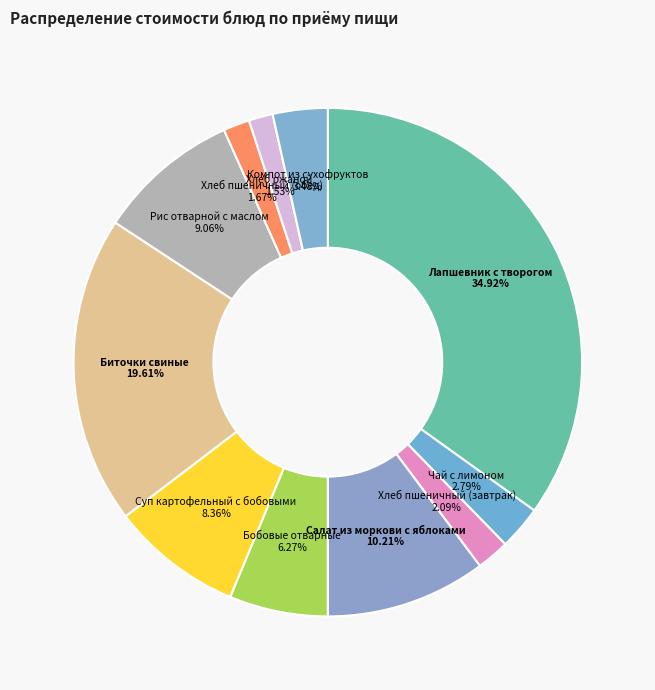

Approximately how many times larger is the value at Биточки свиные compared to Хлеб ржаной?

12.8